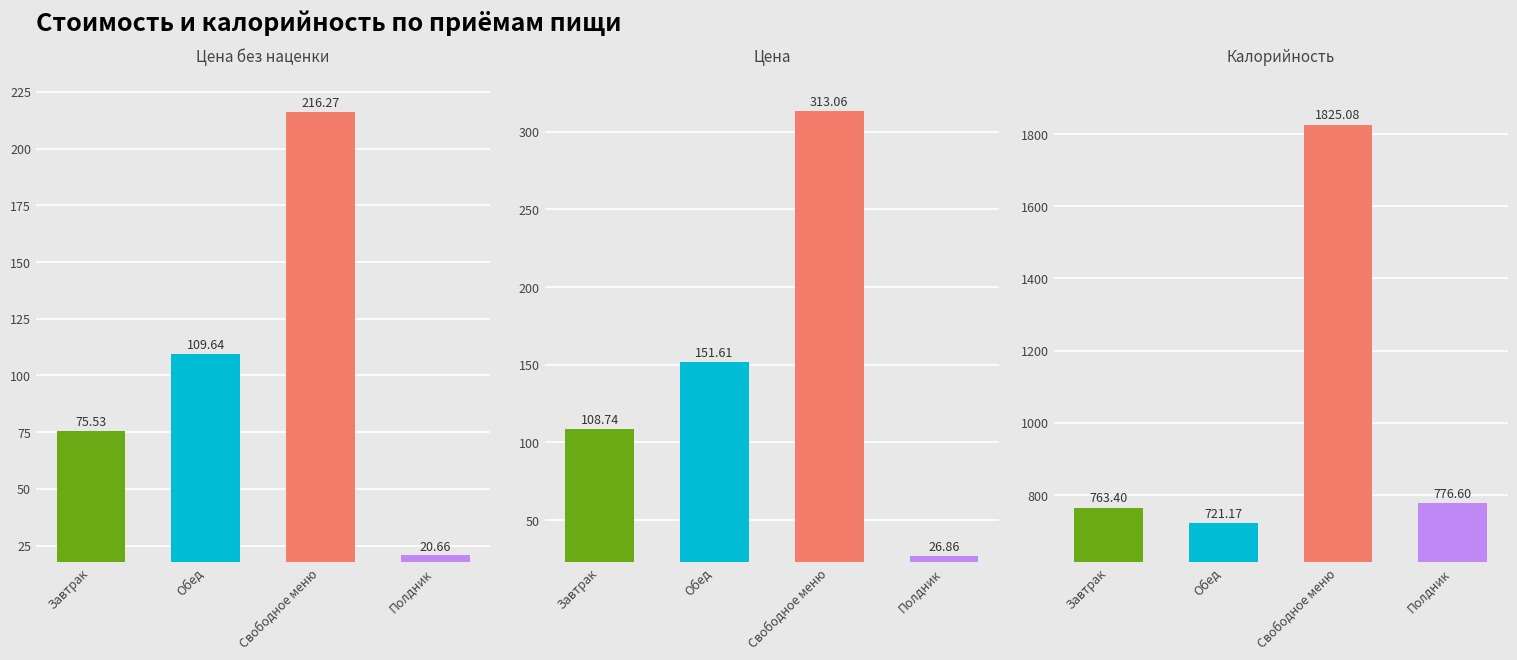

How many data points in Калорийность are less than 776?

2